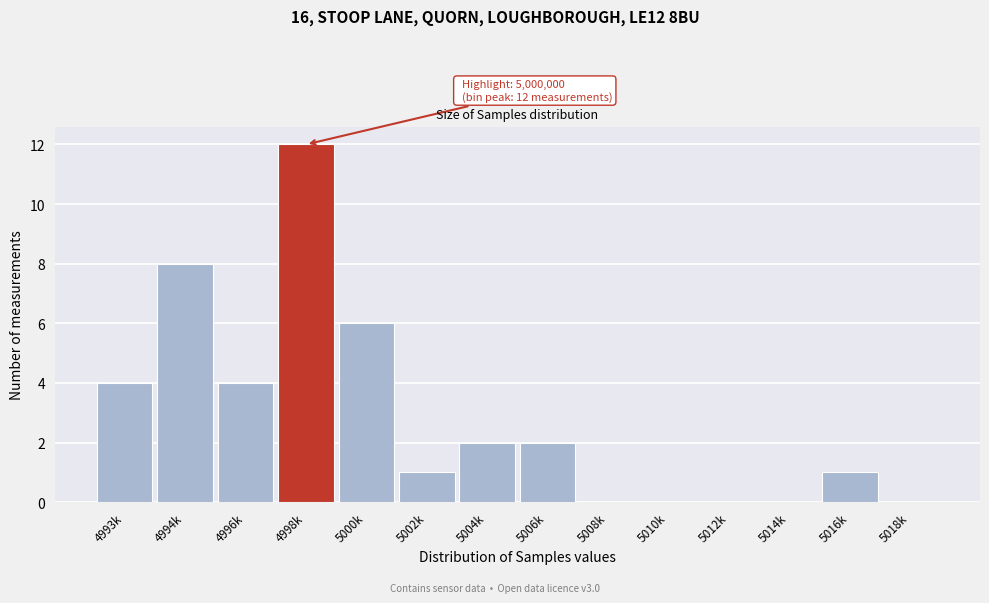

Reading left to right, transcribe all the data shown in this chart.

4993k=4	4994k=8	4996k=4	4998k=12	5000k=6	5002k=1	5004k=2	5006k=2	5008k=0	5010k=0	5012k=0	5014k=0	5016k=1	5018k=0